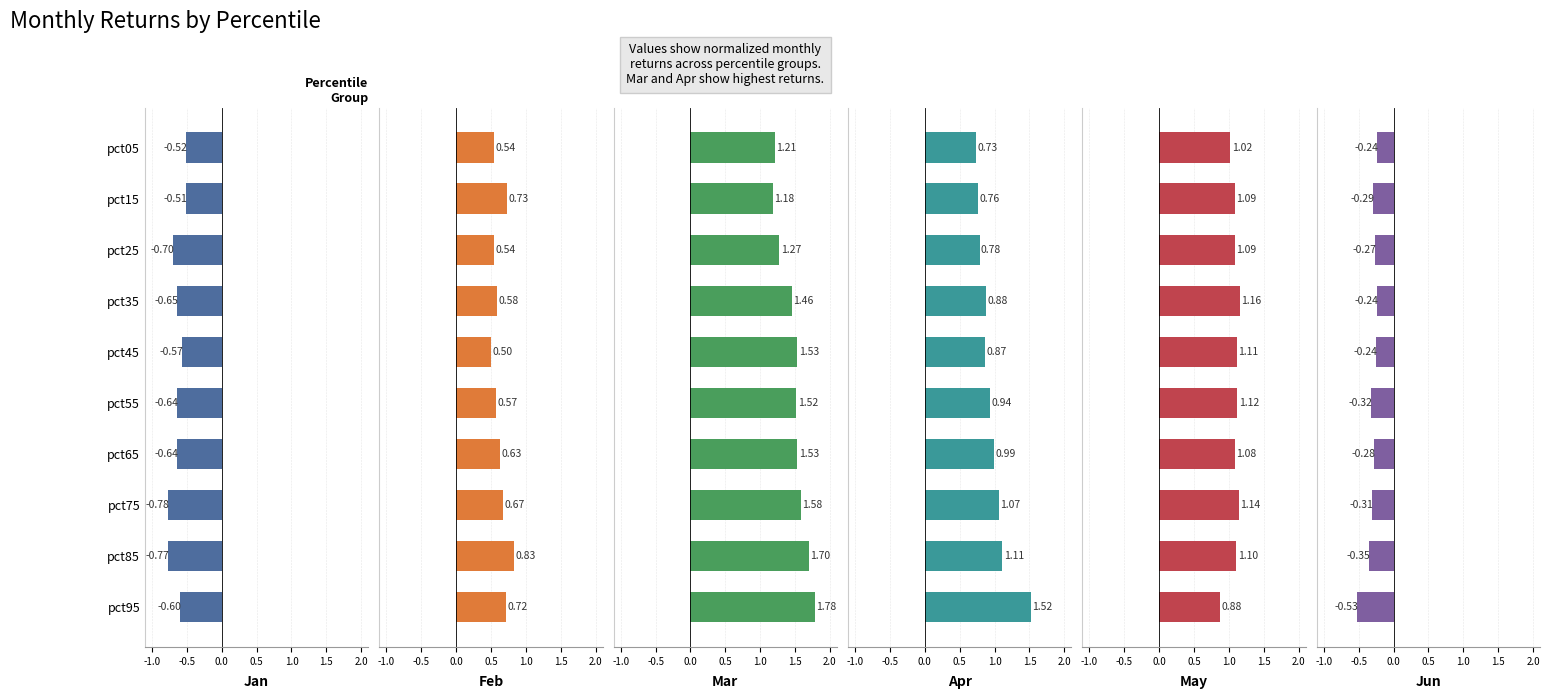

Which series changed the most between pct45 and pct85?

Feb